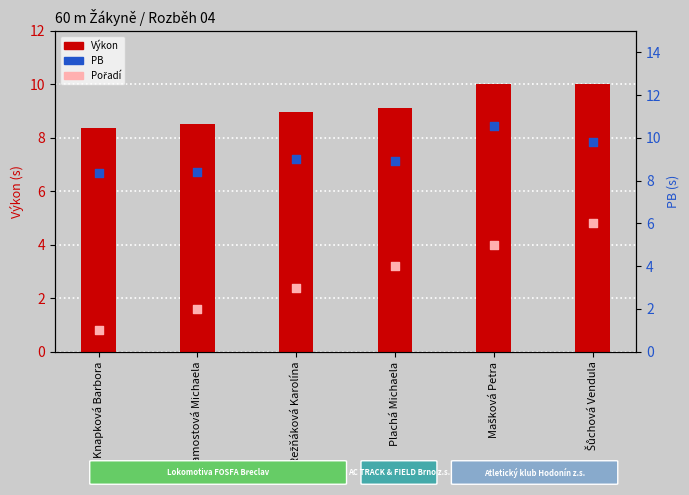

At how many categories does at least one series exceed 8?

6